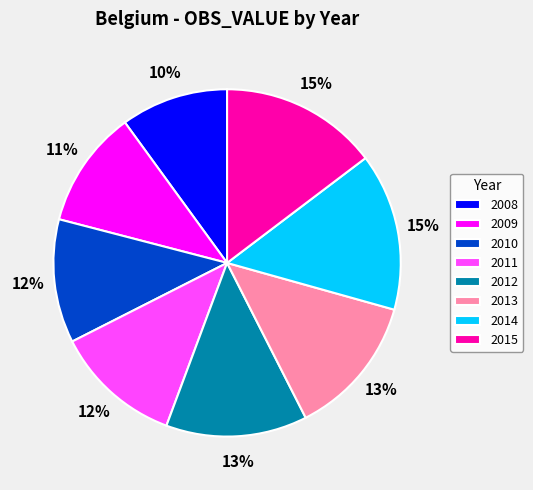

How many segments does this pie chart have?

8